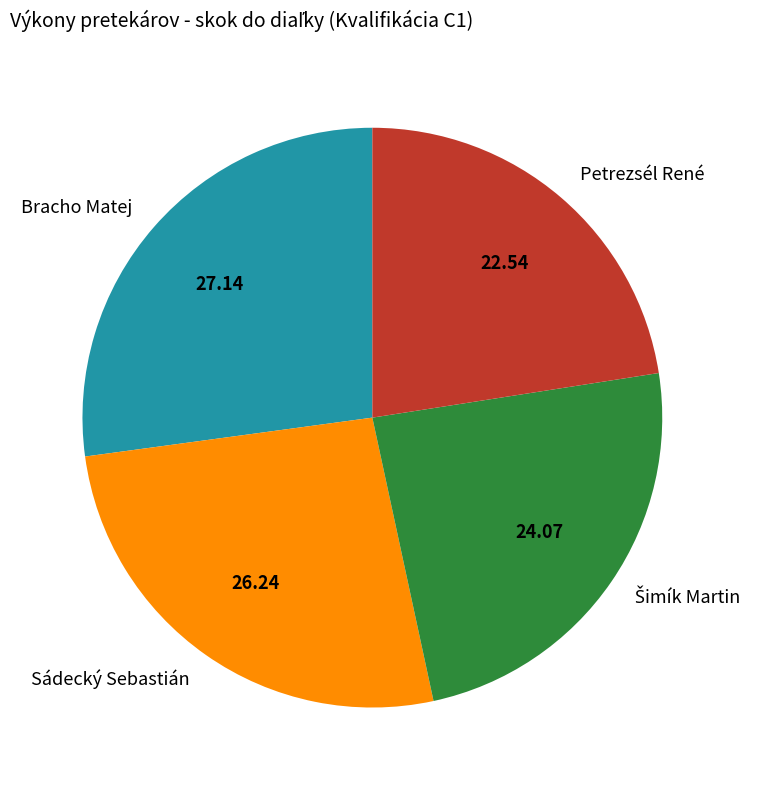

How many slices are in this pie chart?

4